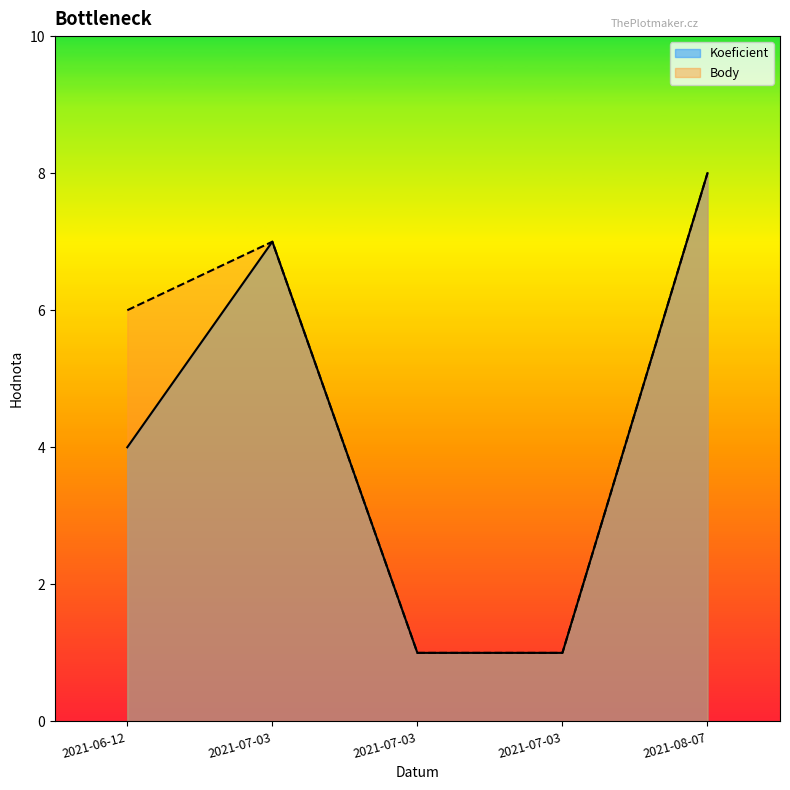

True or false: Body and Koeficient cross at least once.

False